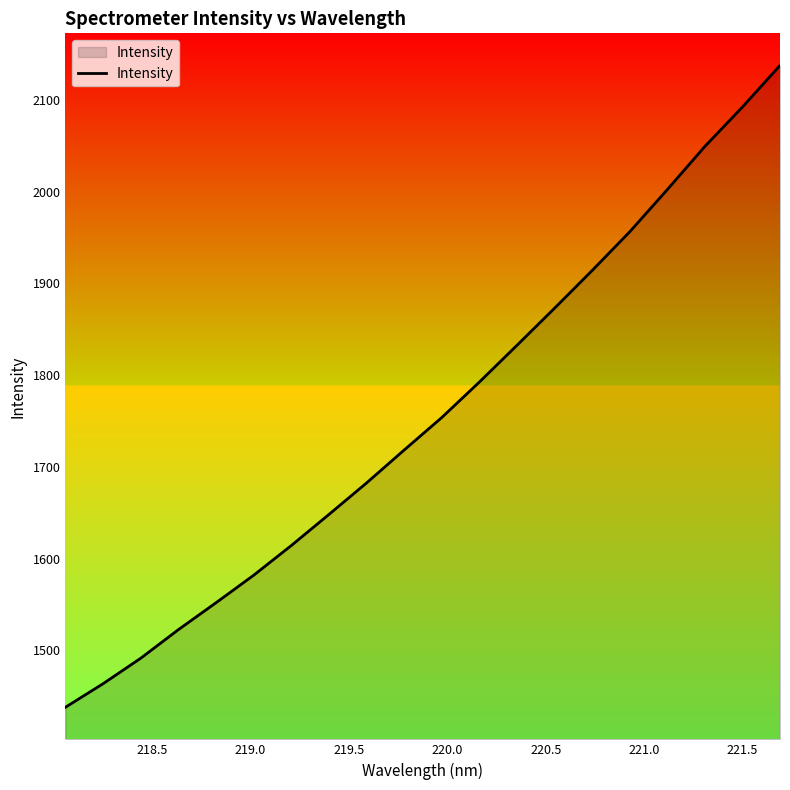

What is the greatest value displayed?

2137.8